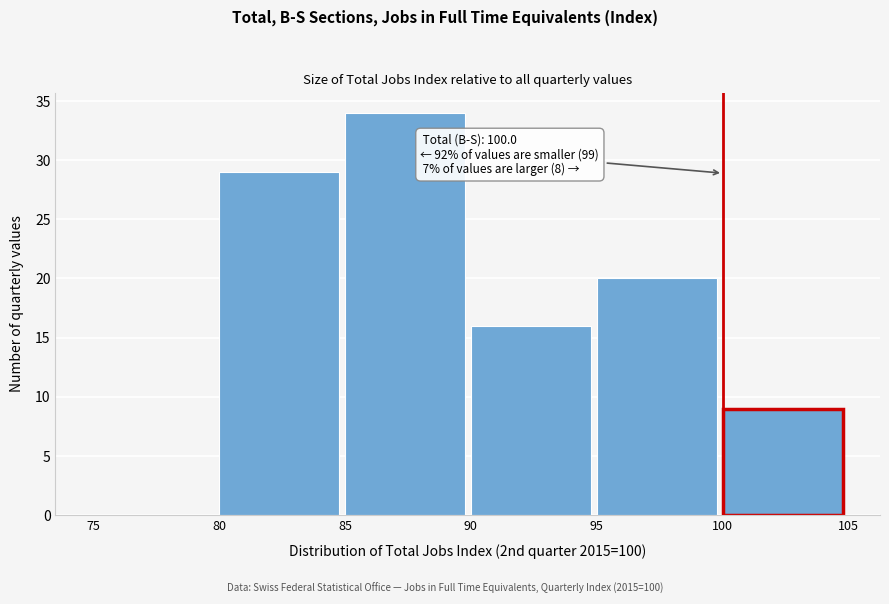

Over which range of the x-axis is the bar tallest?

85 to 90